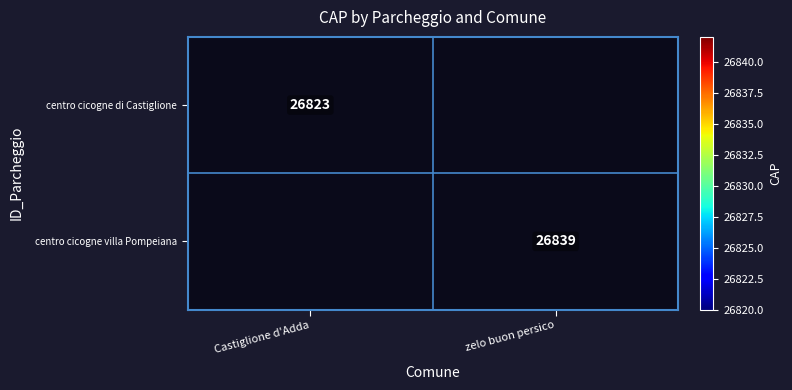

Count the number of data series in this chart.

2